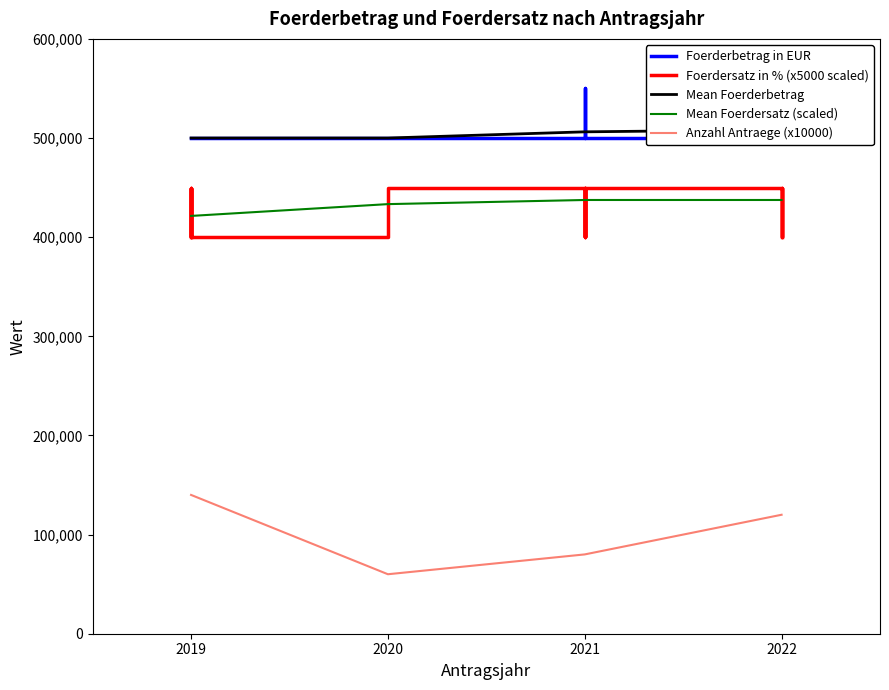

Is the value of Mean Foerdersatz (scaled) at 2022 greater than the value of Anzahl Antraege (x10000) at 2022?

Yes